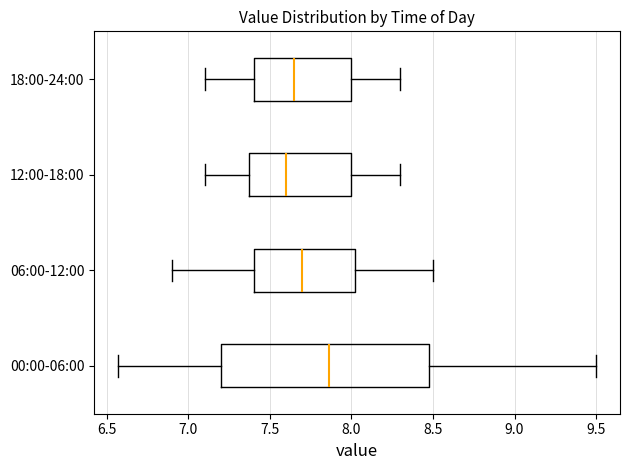

Reading bottom to top, transcribe this box plot: for each box, give where its median line is, the range the box spans, and where its two whiskers end, as read against the x-axis. The values are not printed on the chart, so give them approximately, as read against the axis.

00:00-06:00: median 7.85, box 7.20 to 8.50, whiskers 6.55 to 9.50
06:00-12:00: median 7.70, box 7.40 to 8.05, whiskers 6.90 to 8.50
12:00-18:00: median 7.60, box 7.40 to 8.00, whiskers 7.10 to 8.30
18:00-24:00: median 7.65, box 7.40 to 8.00, whiskers 7.10 to 8.30